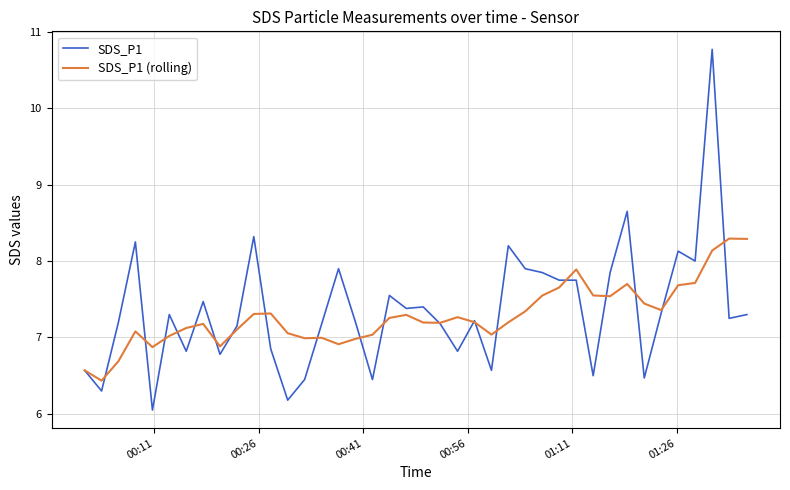

Which series has the largest range (max minus min)?

SDS_P1